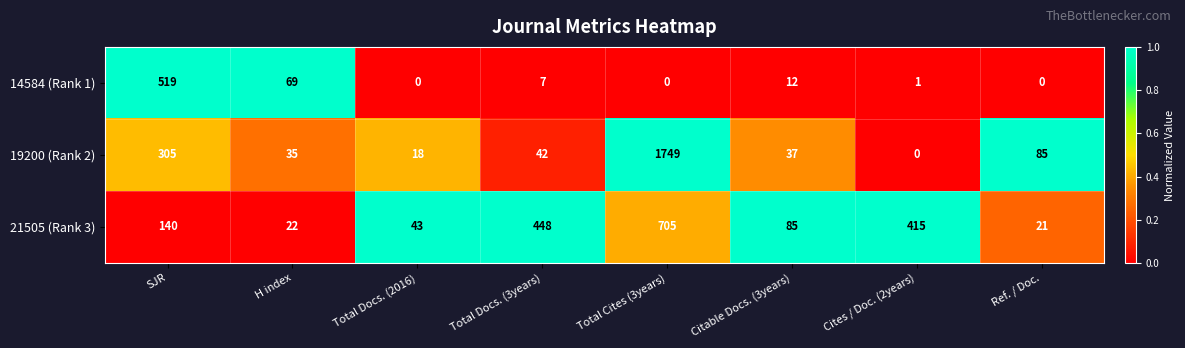

How many data points in 14584 (Rank 1) are less than 7?

4